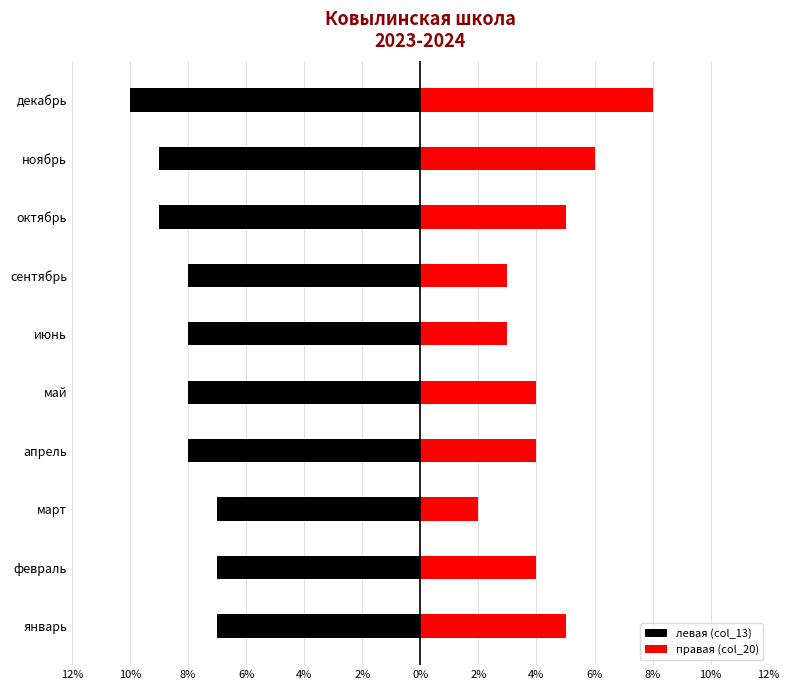

What is the total value across all series at апрель?

-4